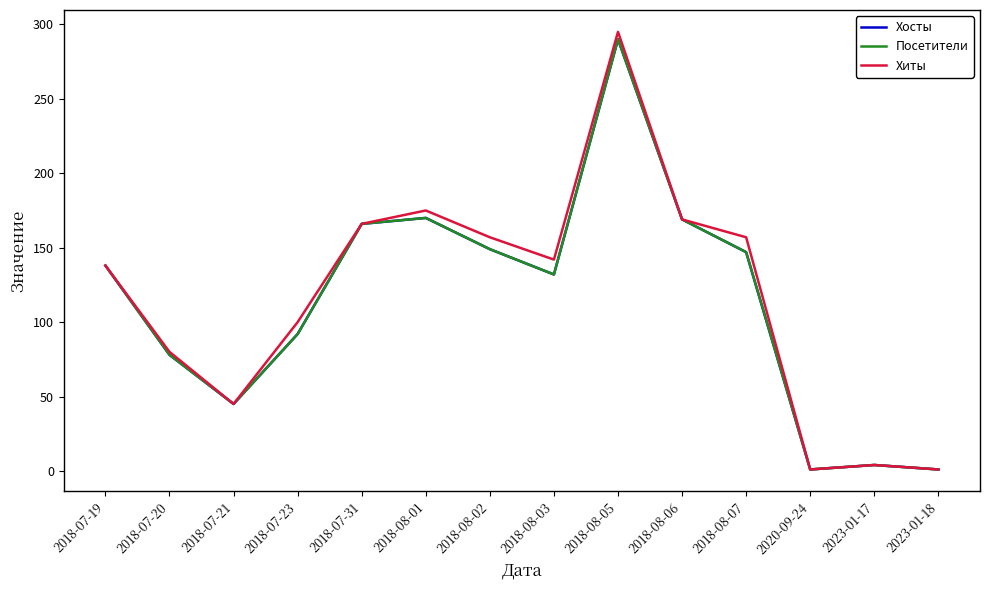

How many values in the Посетители series are below 138?

7